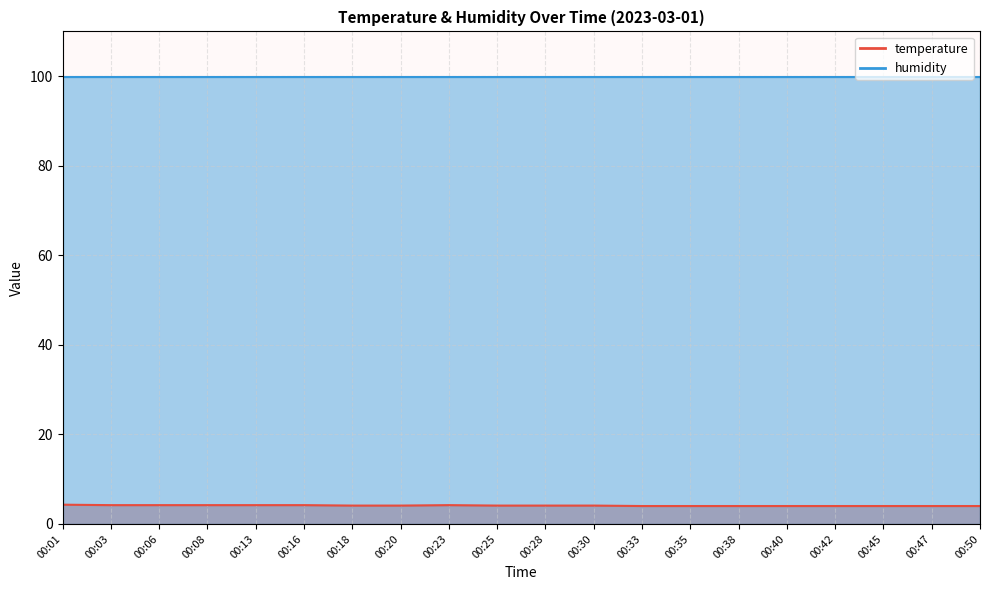

Does the chart display data point markers on the line(s)?

No